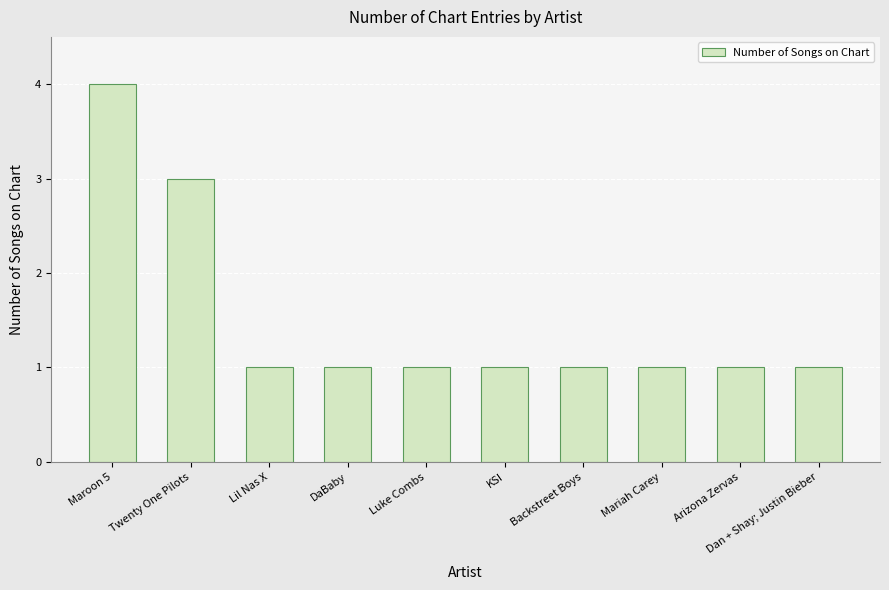

What is the label of the 5th bar from the right?

KSI